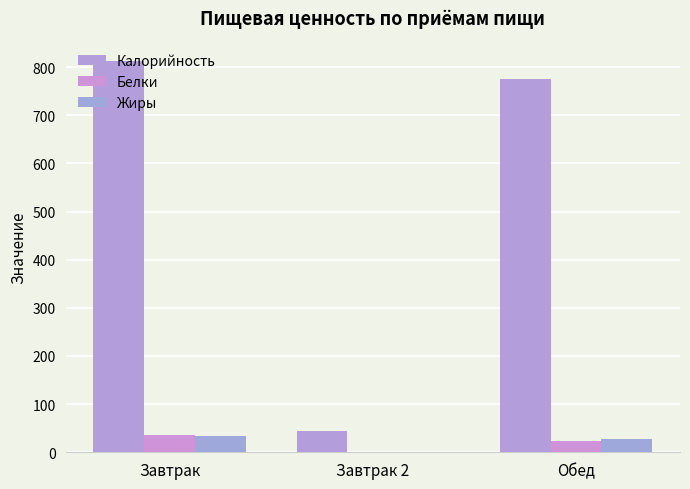

Rank the categories by Калорийность value from lowest to highest.

Завтрак 2, Обед, Завтрак